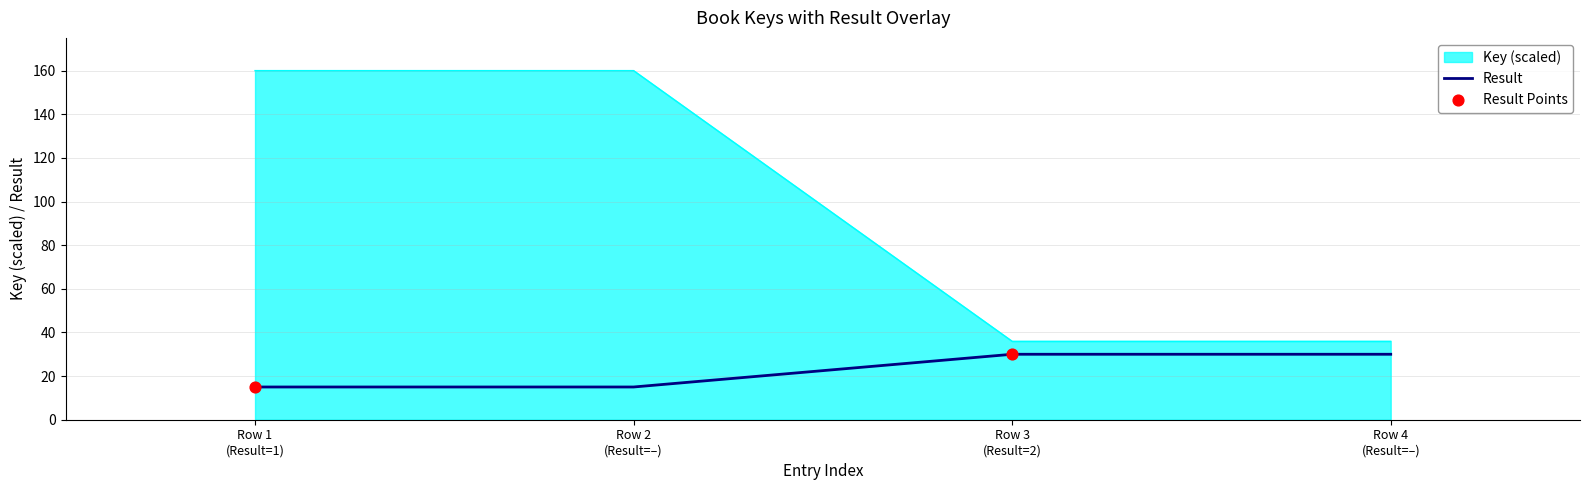

Which series has the largest total across all categories?

Key (scaled)